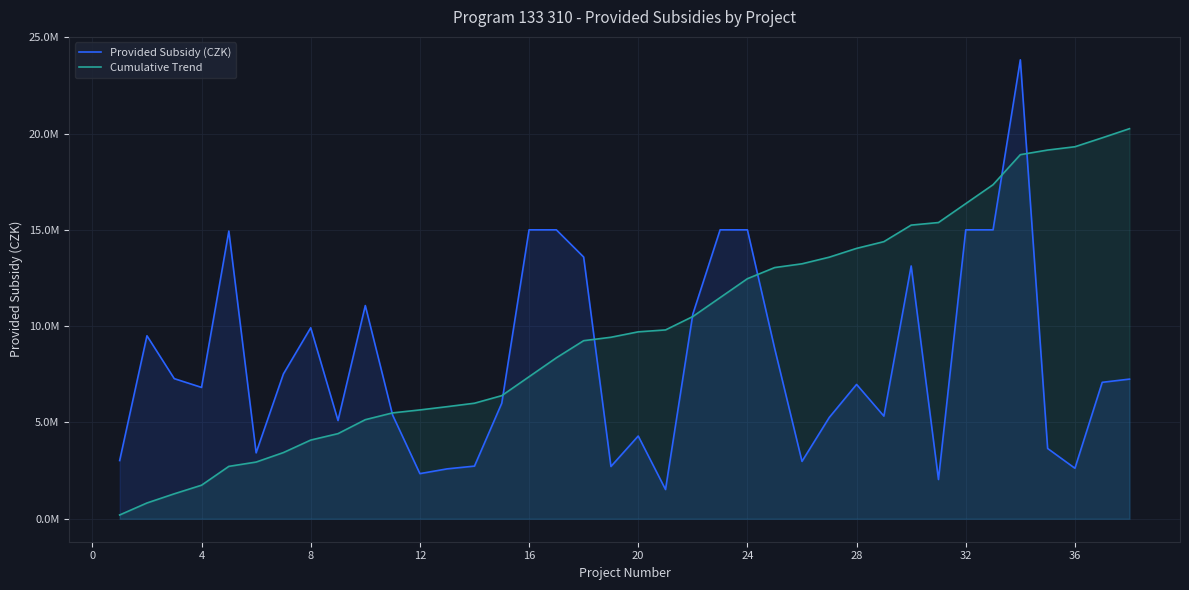

After their last crossing, which series has the higher values: Provided Subsidy (CZK) or Cumulative Trend?

Cumulative Trend